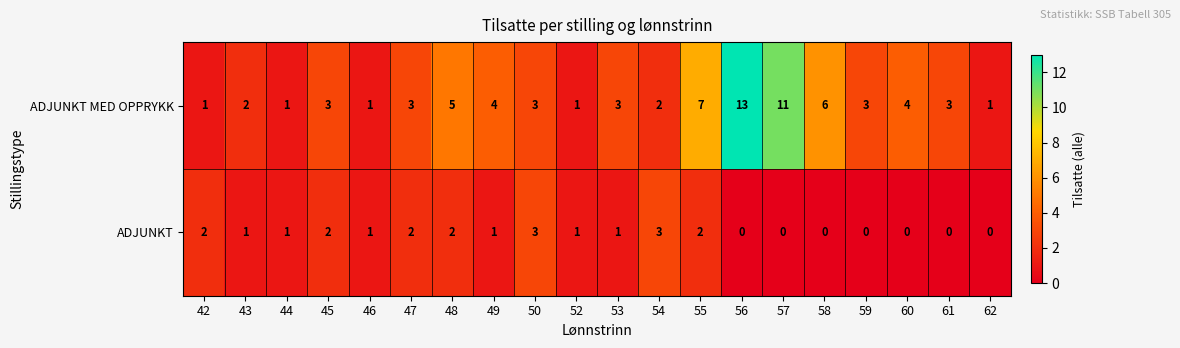

Which series has the largest total across all categories?

ADJUNKT MED OPPRYKK